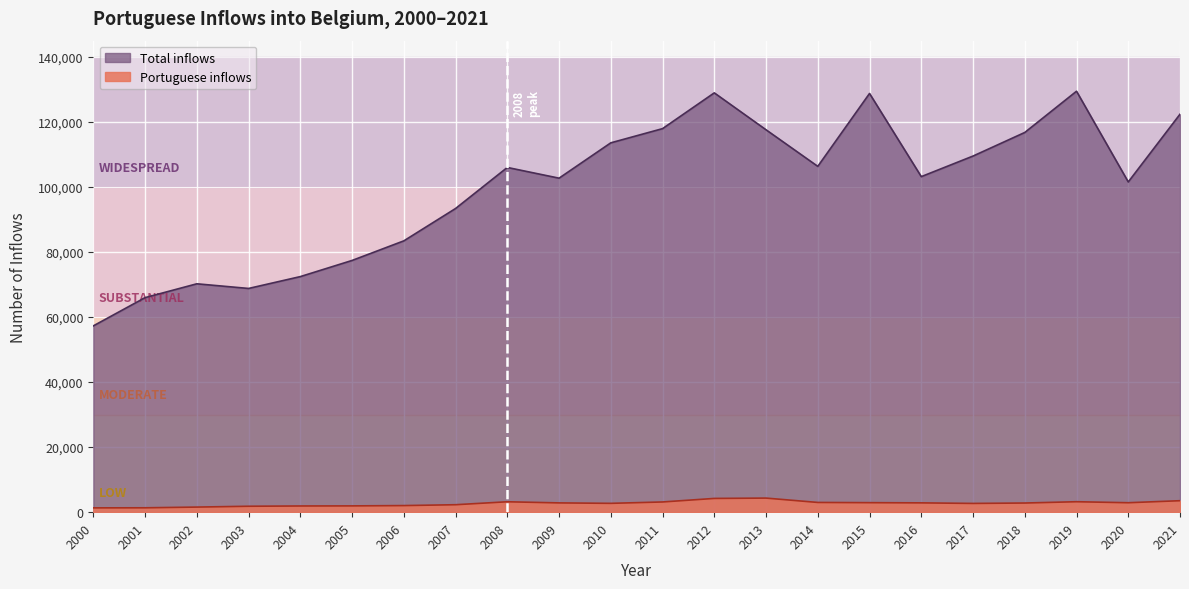

At how many categories does at least one series exceed 1374?

22